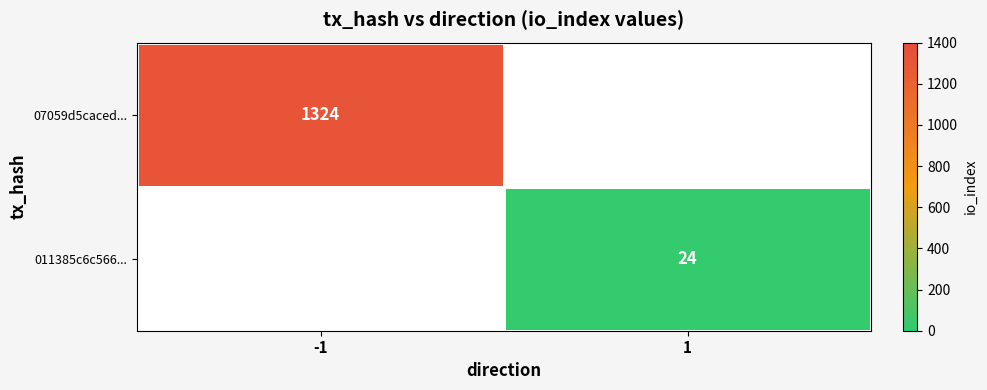

Is the value of 07059d5caced... at -1 greater than the value of 011385c6c566... at 1?

Yes